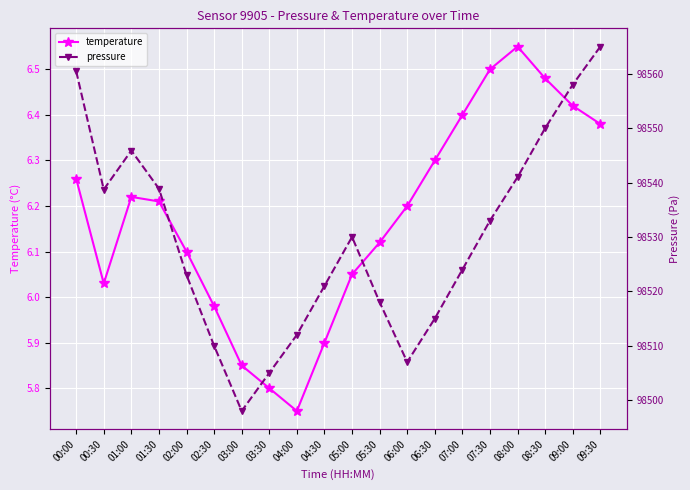

Reading left to right, transcribe all the data shown in this chart.

temperature: 00:00=6.3	00:30=6.0	01:00=6.2	01:30=6.2	02:00=6.1	02:30=6.0	03:00=5.8	03:30=5.8	04:00=5.8	04:30=5.9	05:00=6.0	05:30=6.1	06:00=6.2	06:30=6.3	07:00=6.4	07:30=6.5	08:00=6.5	08:30=6.5	09:00=6.4	09:30=6.4
pressure: 00:00=98560.5	00:30=98538.7	01:00=98545.9	01:30=98538.9	02:00=98523.0	02:30=98510.0	03:00=98498.0	03:30=98505.0	04:00=98512.0	04:30=98521.0	05:00=98530.0	05:30=98518.0	06:00=98507.0	06:30=98515.0	07:00=98524.0	07:30=98533.0	08:00=98541.0	08:30=98550.0	09:00=98558.0	09:30=98565.0